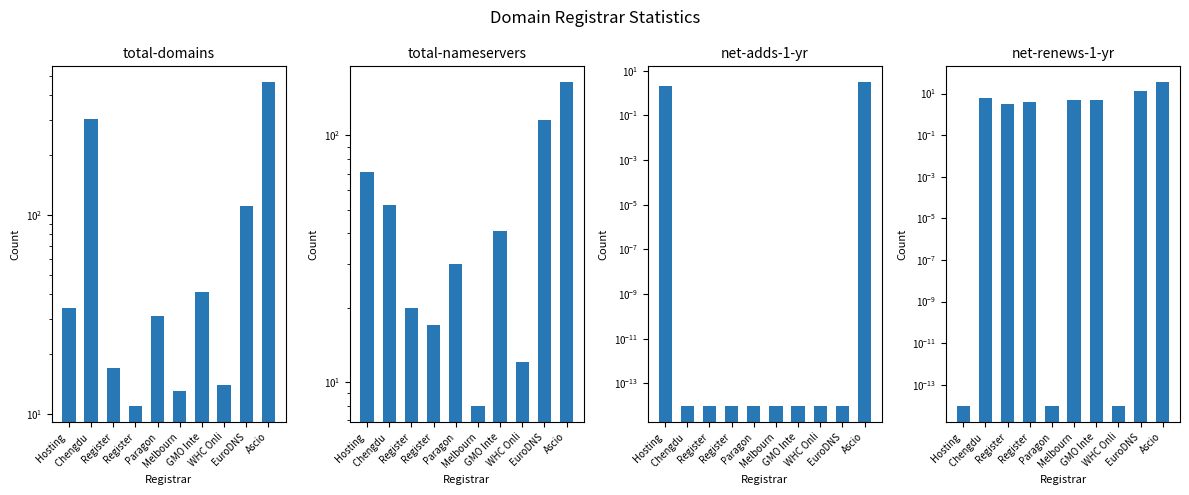

At which label is total-nameservers closest to 86?

Hosting 